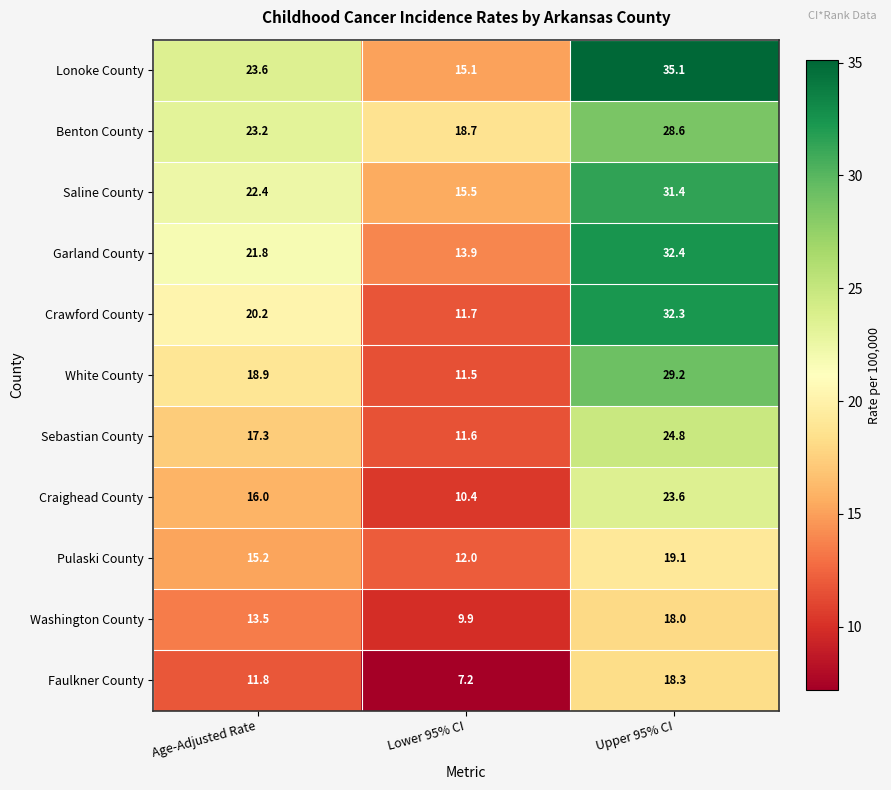

At how many categories does at least one series exceed 15?

3